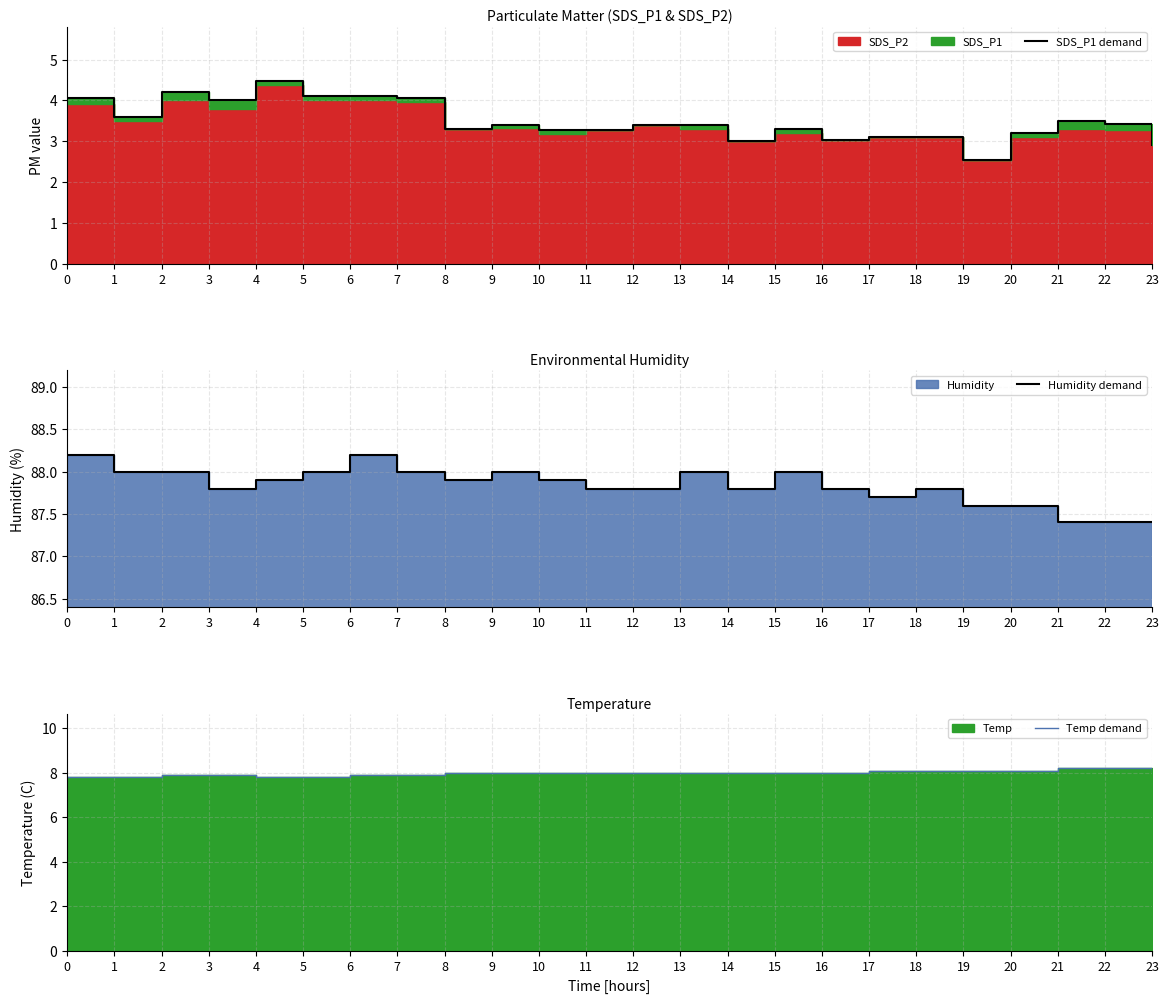

Which series has the largest range (max minus min)?

SDS_P1 demand